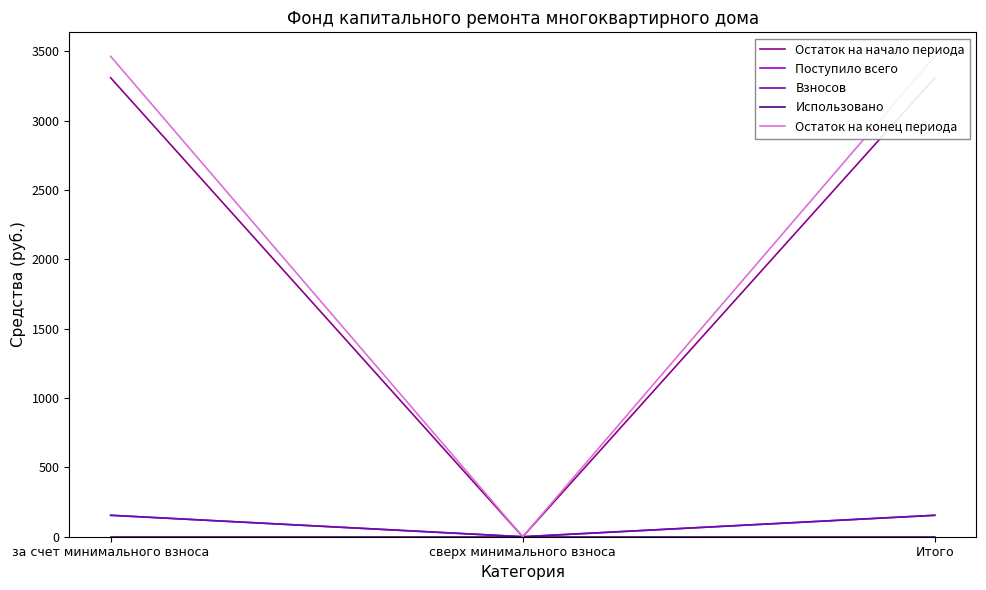

What is the label of the 1st point from the left?

за счет минимального взноса